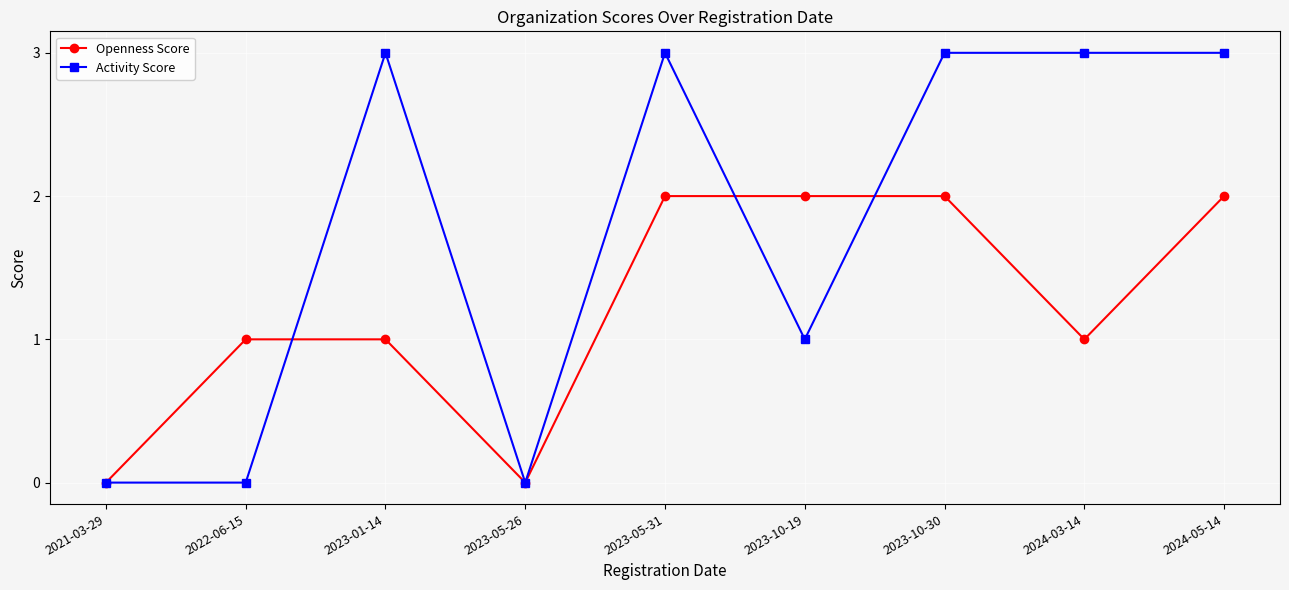

Rank the series at 2023-01-14 from highest to lowest value.

Activity Score, Openness Score